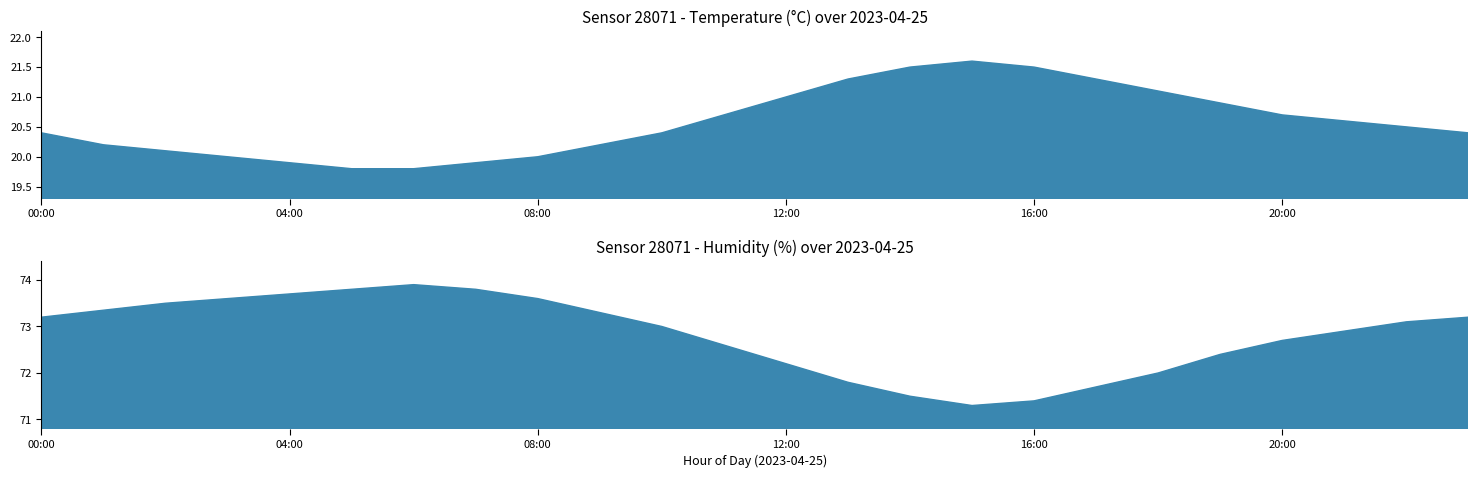

What is the difference between the maximum and minimum values in the temperature series?

1.8